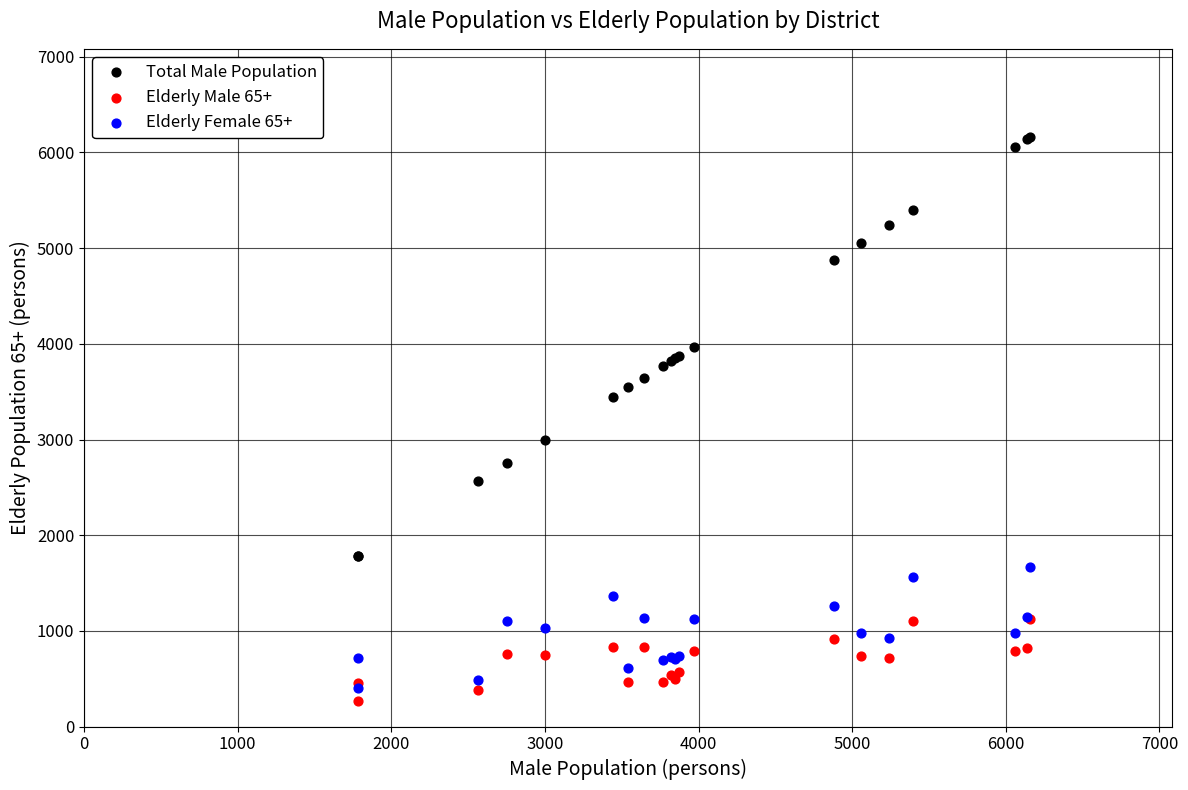

What are all the series names shown in the legend?

Total Male Population, Elderly Male 65+, Elderly Female 65+